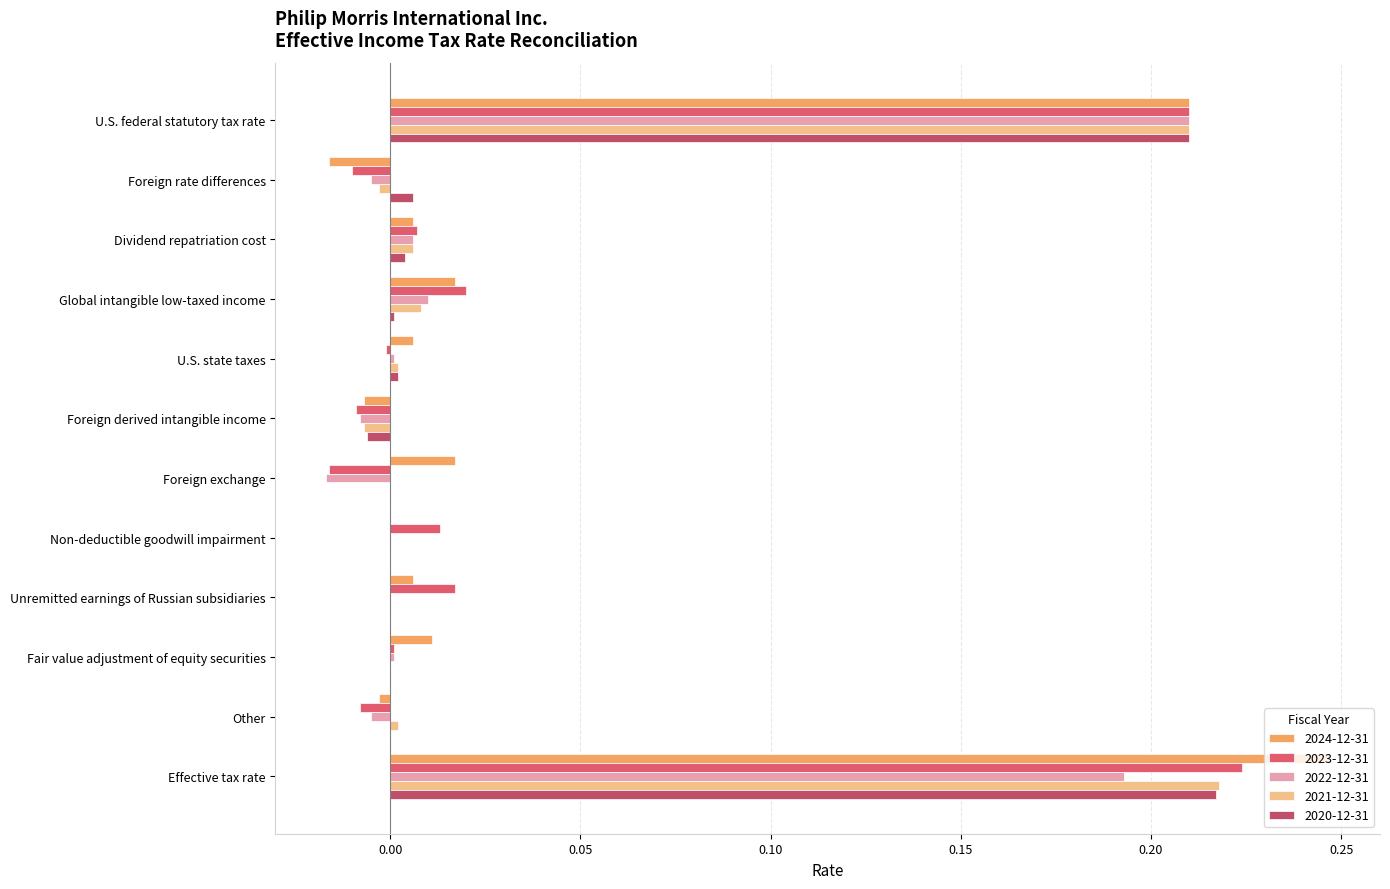

List the labels in order of 2024-12-31 value, largest first.

Effective tax rate, U.S. federal statutory tax rate, Global intangible low-taxed income, Foreign exchange, Fair value adjustment of equity securities, Dividend repatriation cost, U.S. state taxes, Unremitted earnings of Russian subsidiaries, Non-deductible goodwill impairment, Other, Foreign derived intangible income, Foreign rate differences